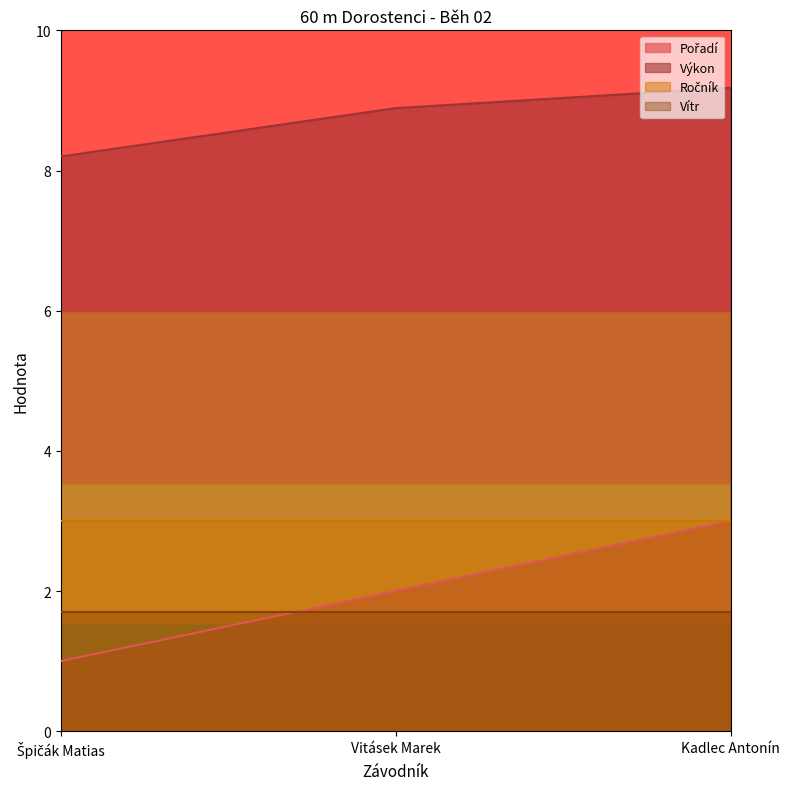

What is the difference between the Pořadí values at Špičák Matias and Kadlec Antonín?

2.0